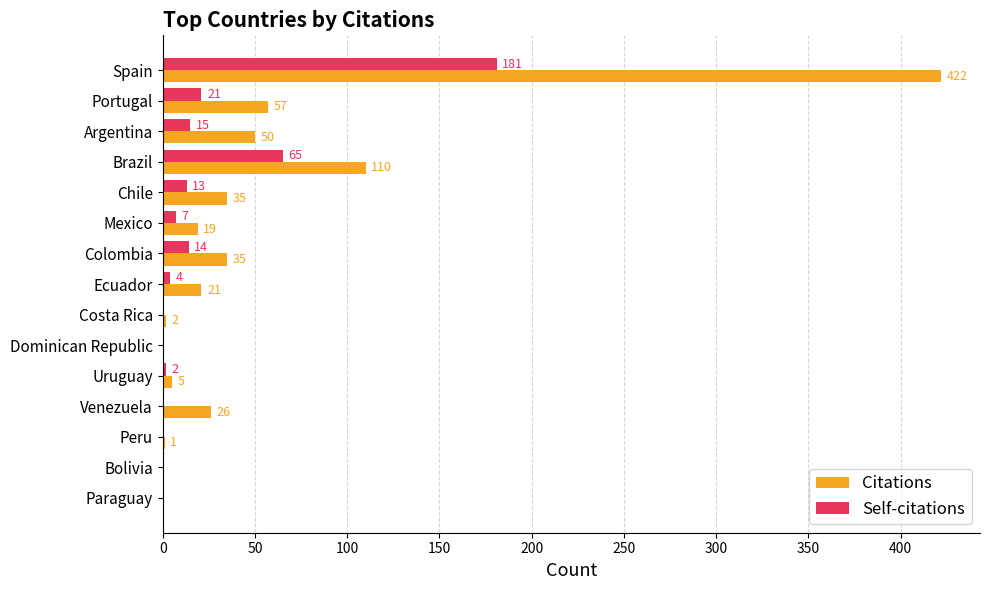

Which series has the largest total across all categories?

Citations